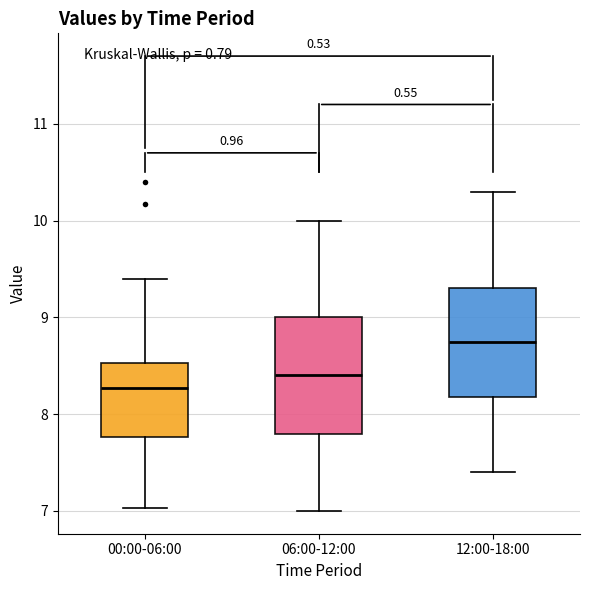

Where does the upper whisker of the box for 06:00-12:00 end on the y-axis? The values are not printed on the chart, so give them approximately, as read against the axis.

10.0